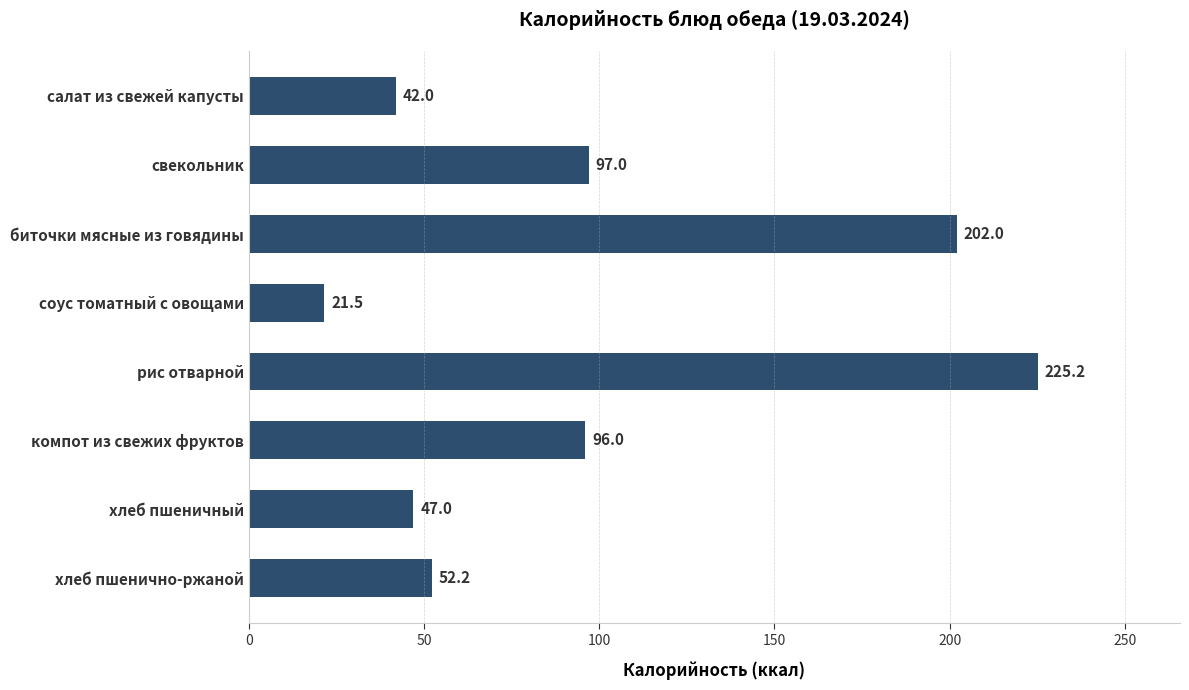

List the labels in order of value, largest first.

рис отварной, биточки мясные из говядины, свекольник, компот из свежих фруктов, хлеб пшенично-ржаной, хлеб пшеничный, салат из свежей капусты, соус томатный с овощами